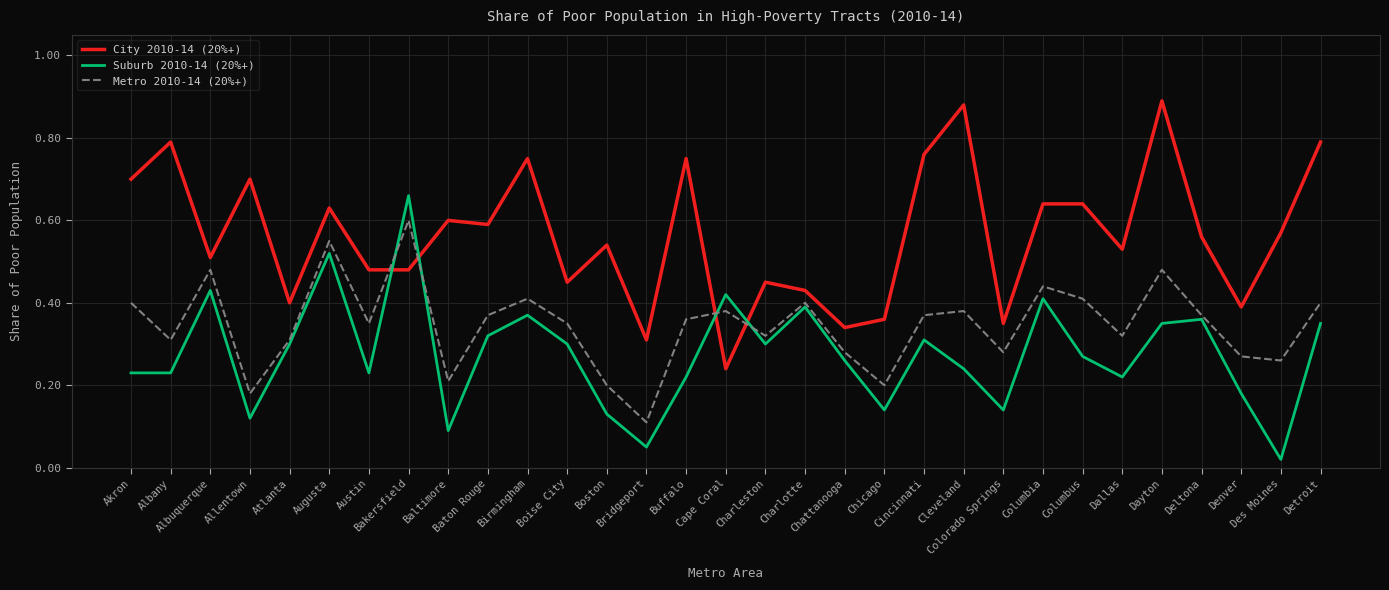

How many intersections are there between City 2010-14 (20%+) and Suburb 2010-14 (20%+)?

4